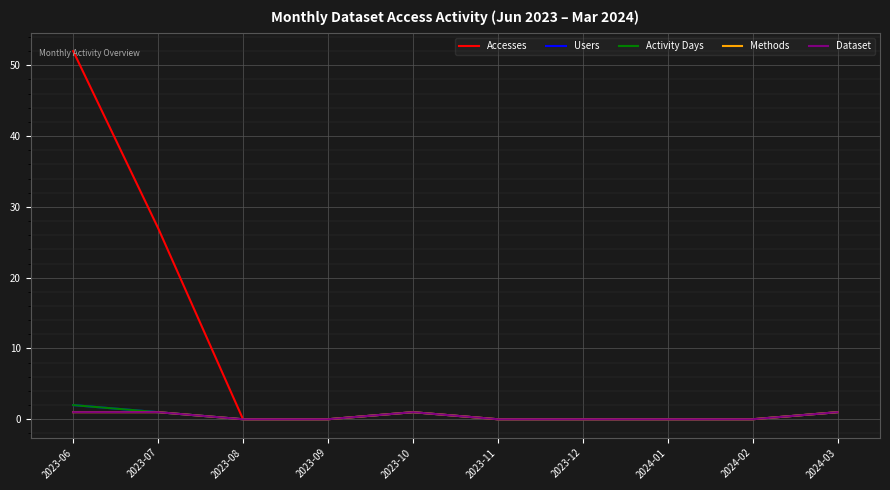

Does the chart have visible grid lines?

Yes